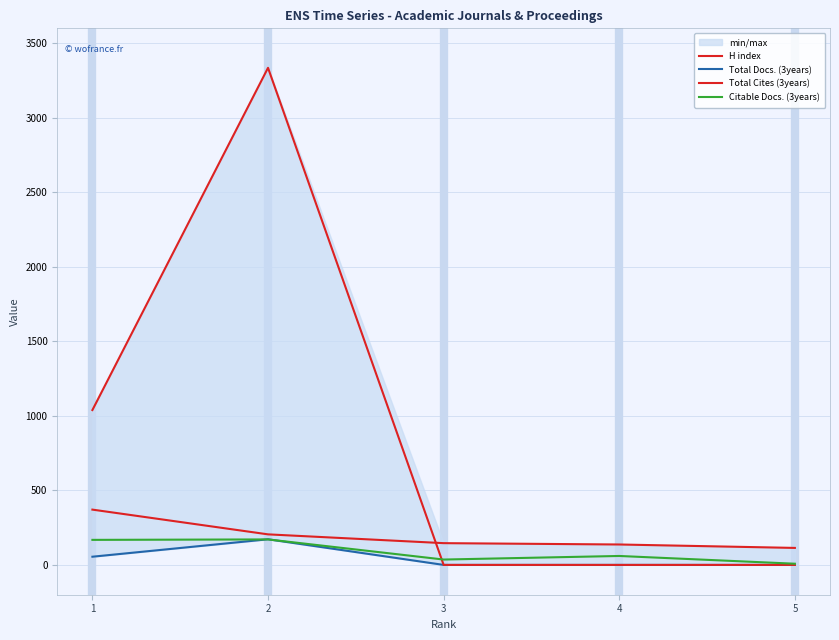

Where is Total Cites (3years) nearest to the value 1667?

1